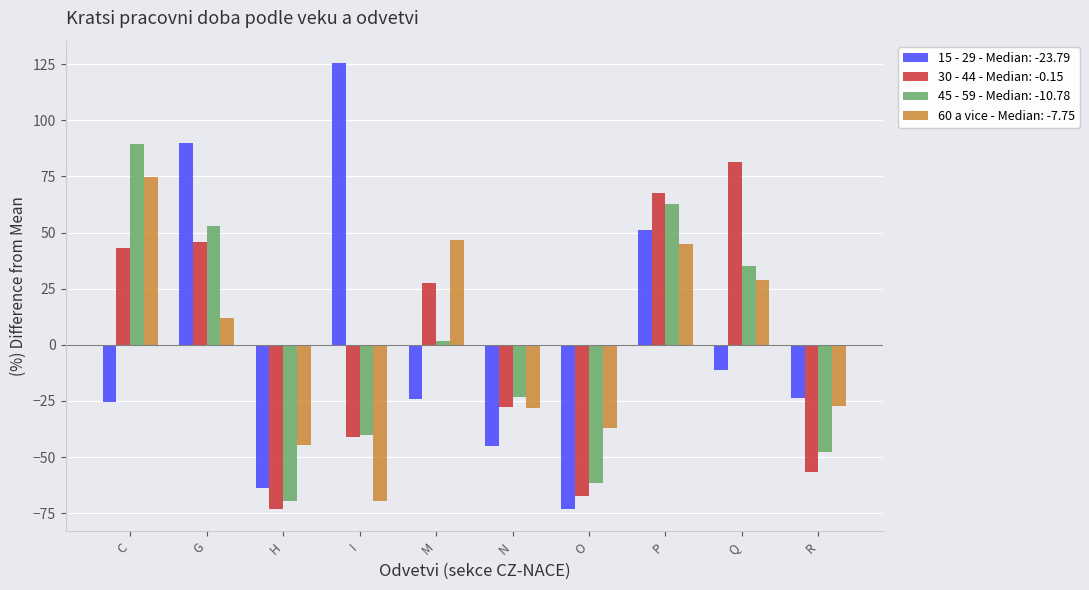

True or false: 30 - 44 - Median: -0.15 has a value of -37.3 at N.

False